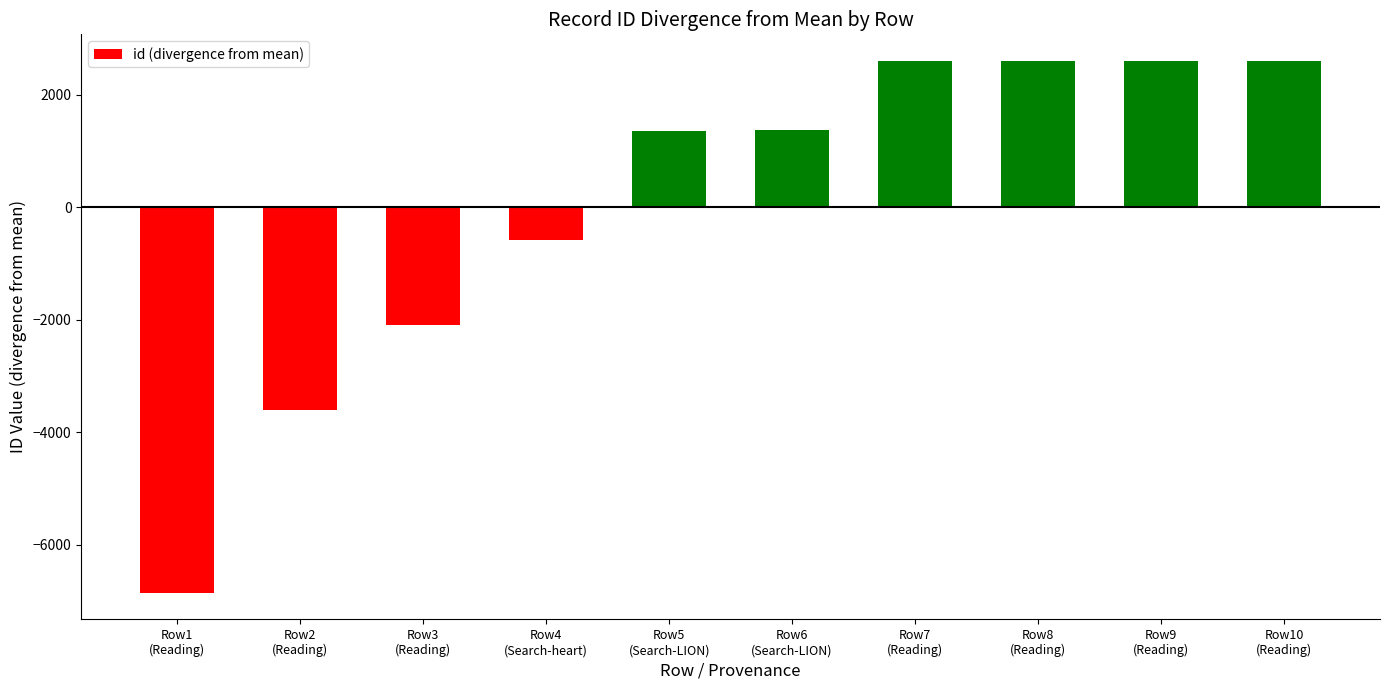

What is the greatest value displayed?

2606